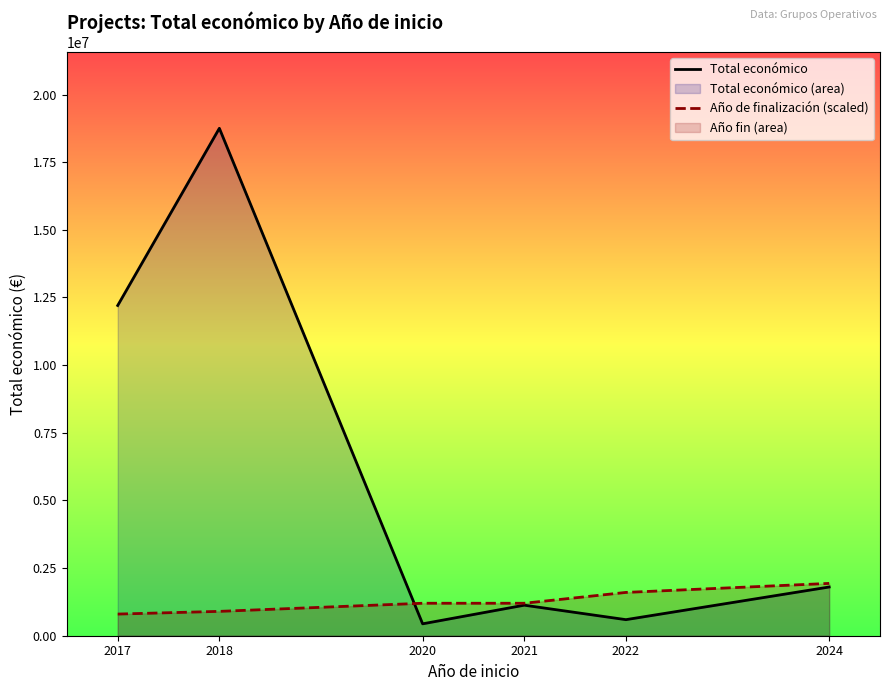

Which series has the largest total across all categories?

Total económico